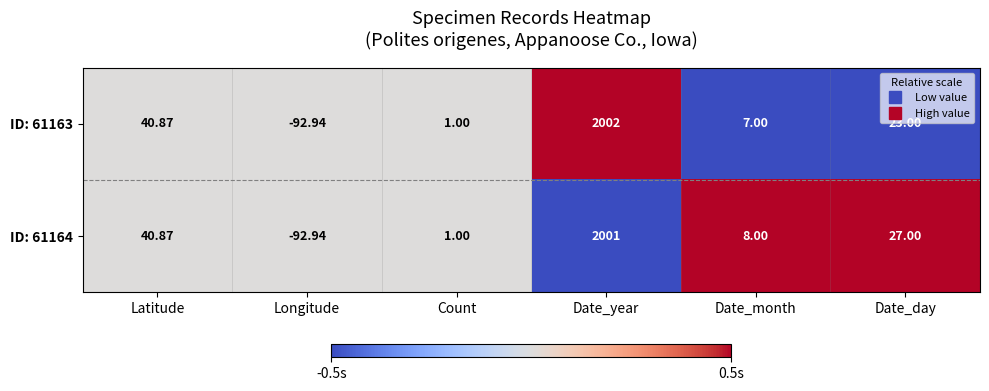

At which label does ID: 61163 first exceed 23?

Latitude